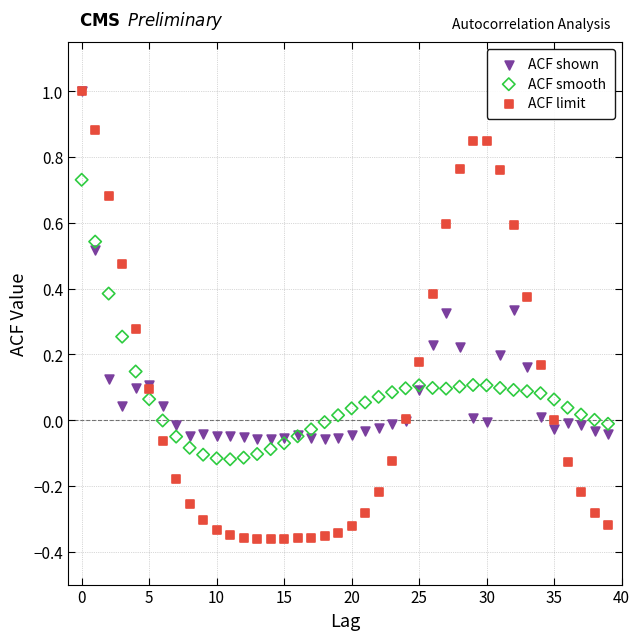

Which series has the largest Y range (max minus min)?

ACF limit